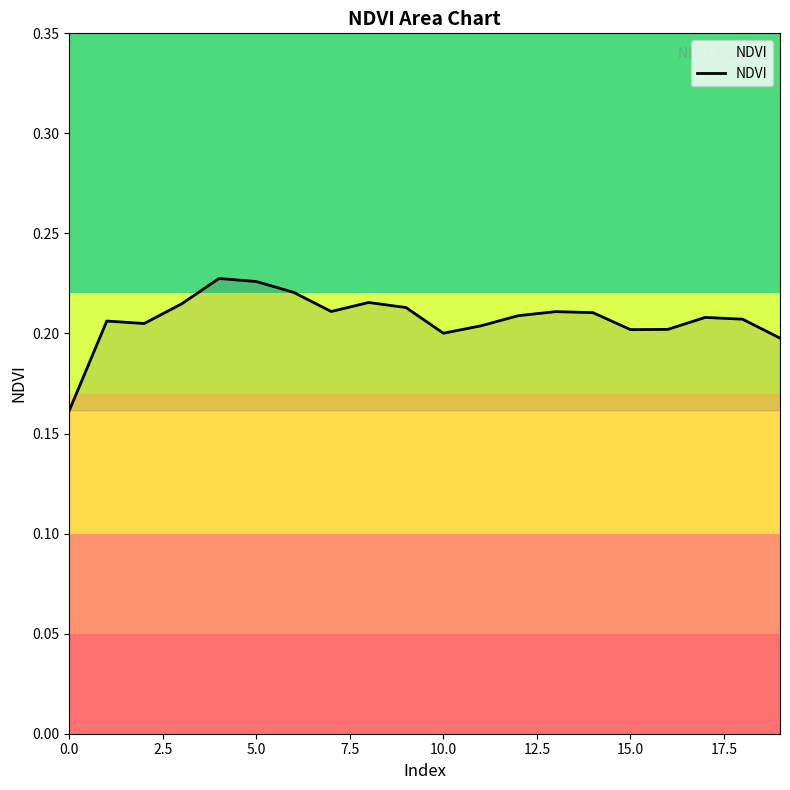

Does the chart have visible grid lines?

No